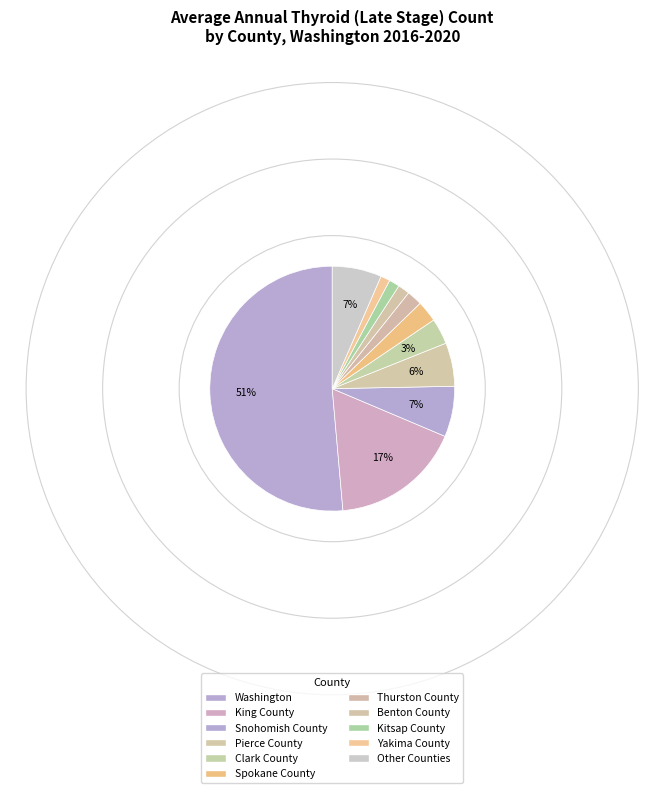

How many segments does this pie chart have?

11